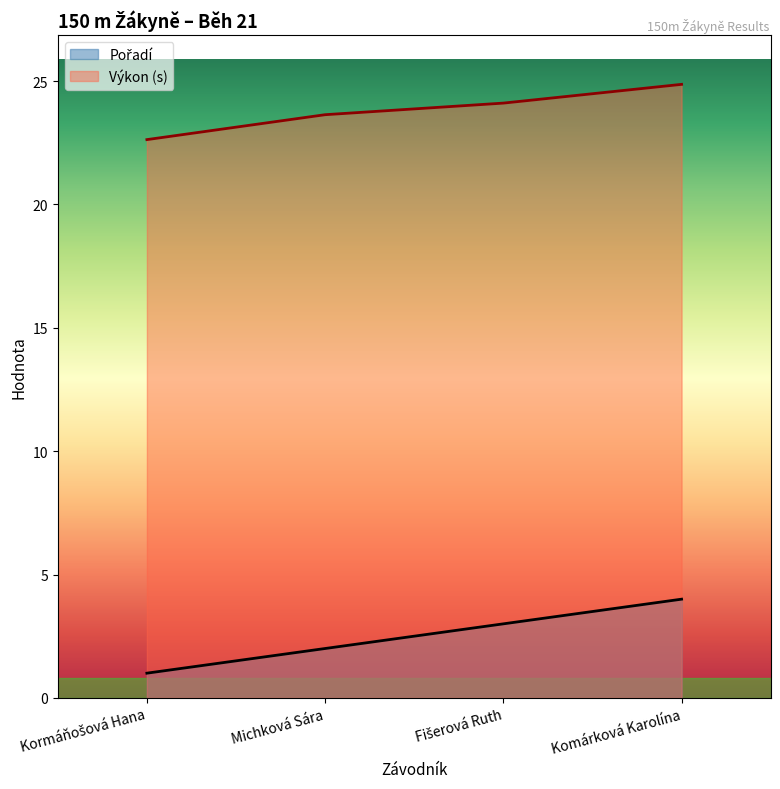

At which category does the chart reach its peak across all series?

Komárková Karolína